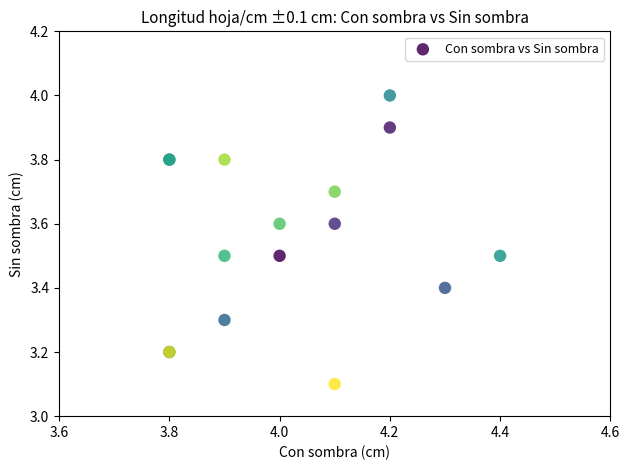

What Y value in the scatter plot is closest to 3?

3.1